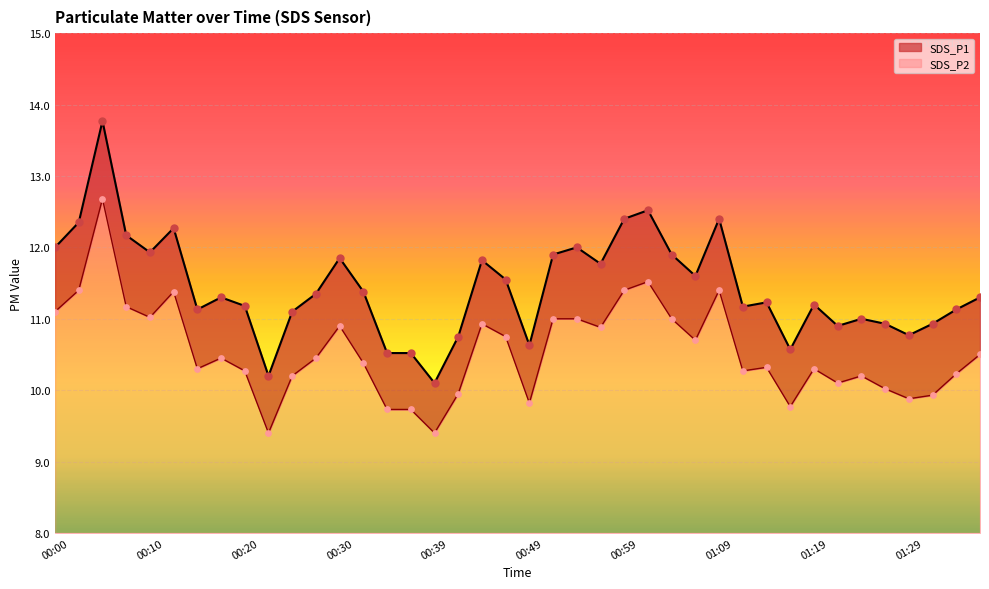

Which series has the widest spread of Y values?

SDS_P1